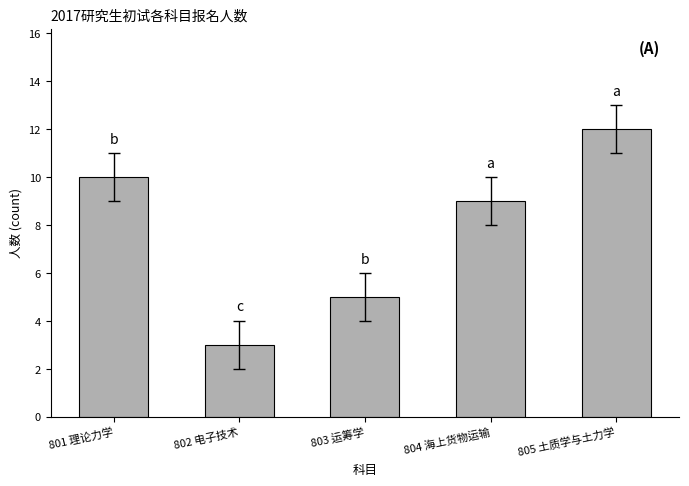

What is the sum of the values at 805 土质学与土力学 and 802 电子技术?

15